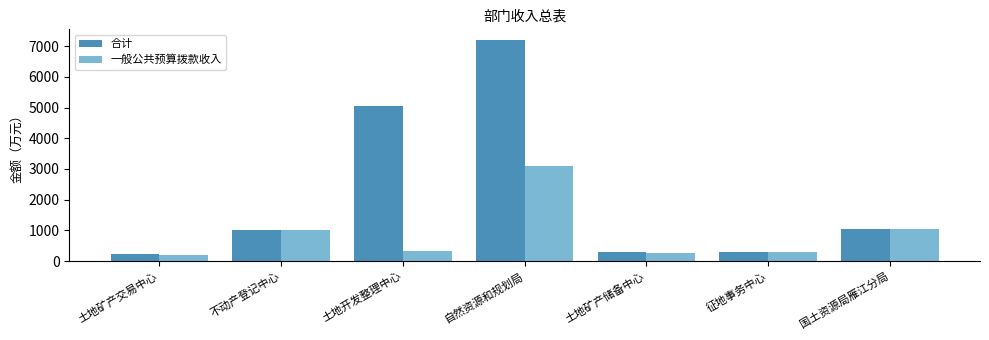

How many bars are there in total?

14